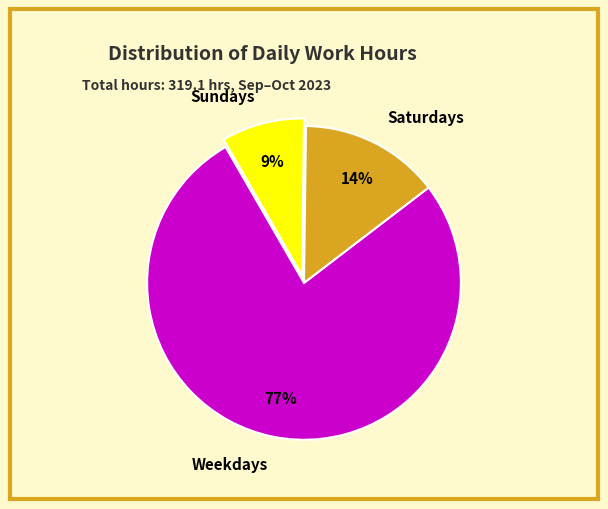

Which category accounts for the majority?

Weekdays